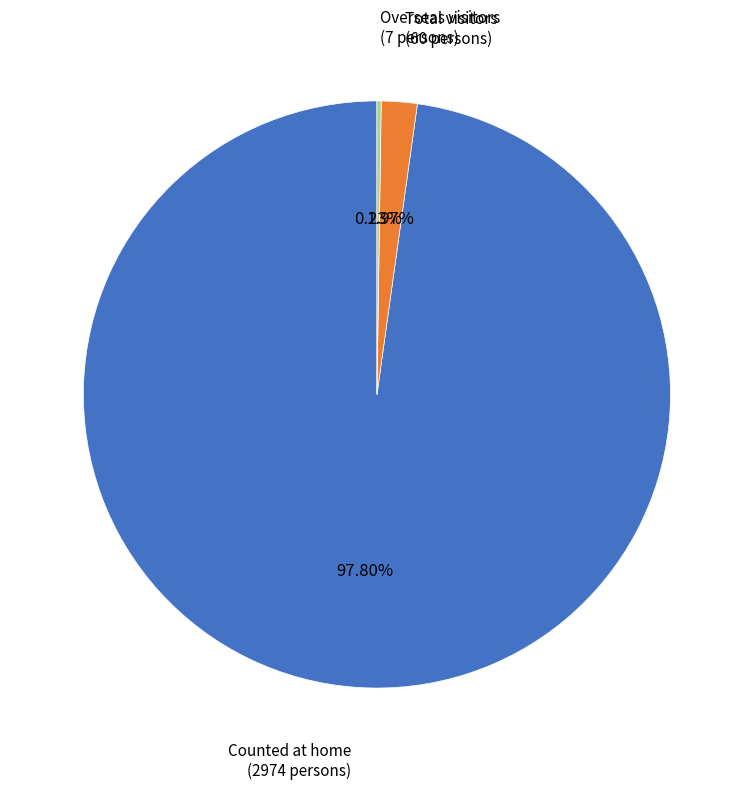

Which slice represents more than half of the pie?

Counted at home